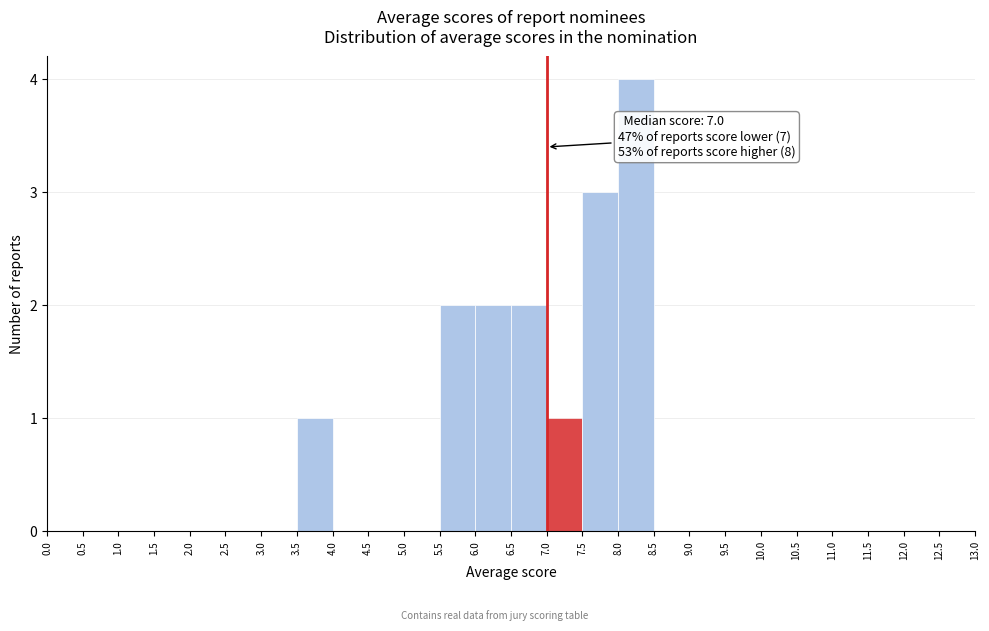

Which range on the x-axis has the tallest bar?

8.0 to 8.5